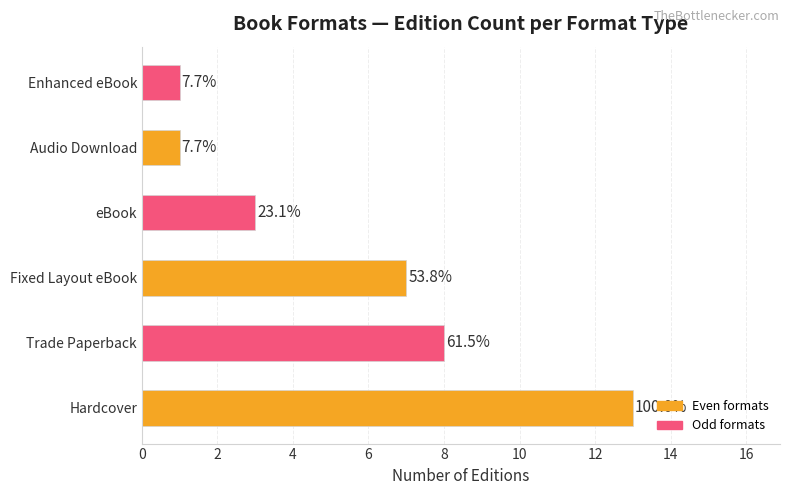

What is the sum of all values?

33